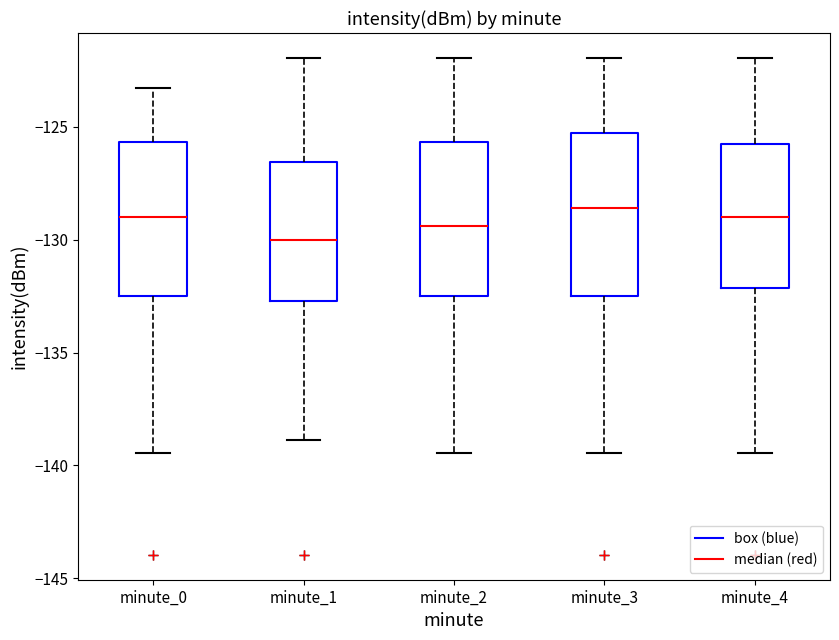

Where is the upper edge of the box for minute_1 on the y-axis? The values are not printed on the chart, so give them approximately, as read against the axis.

-126.5